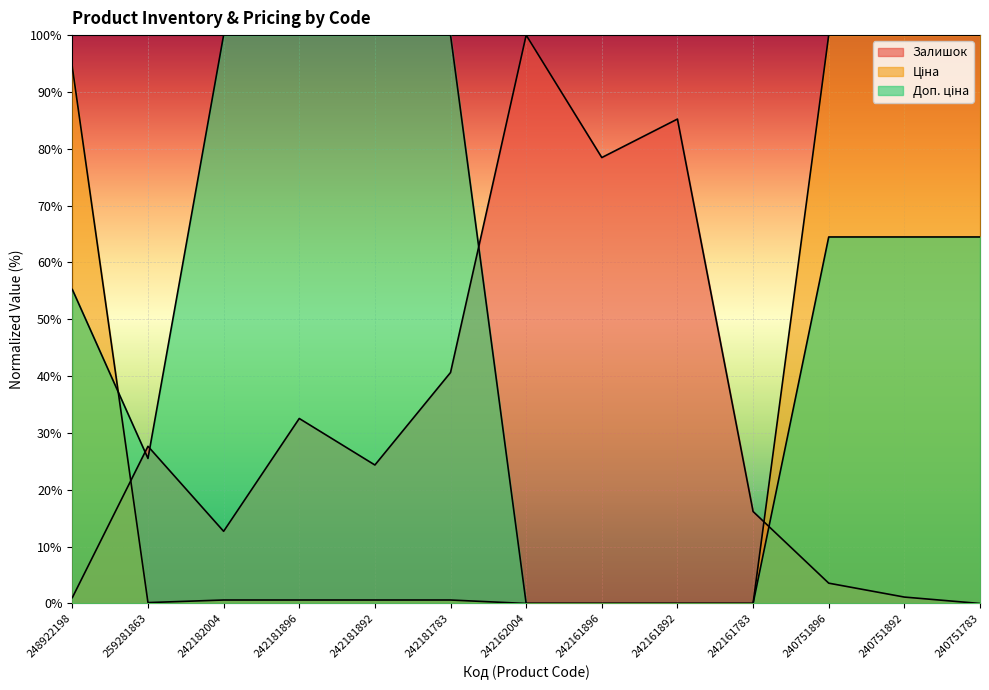

What is the difference between the highest and lowest values at 259281863?

27.5